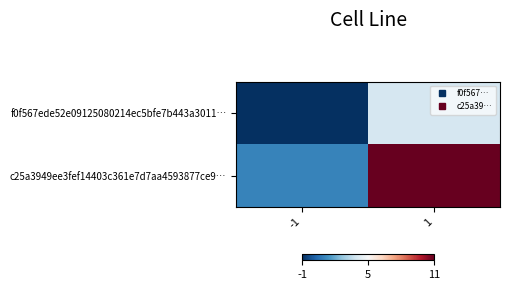

What is the smallest value displayed?

-1